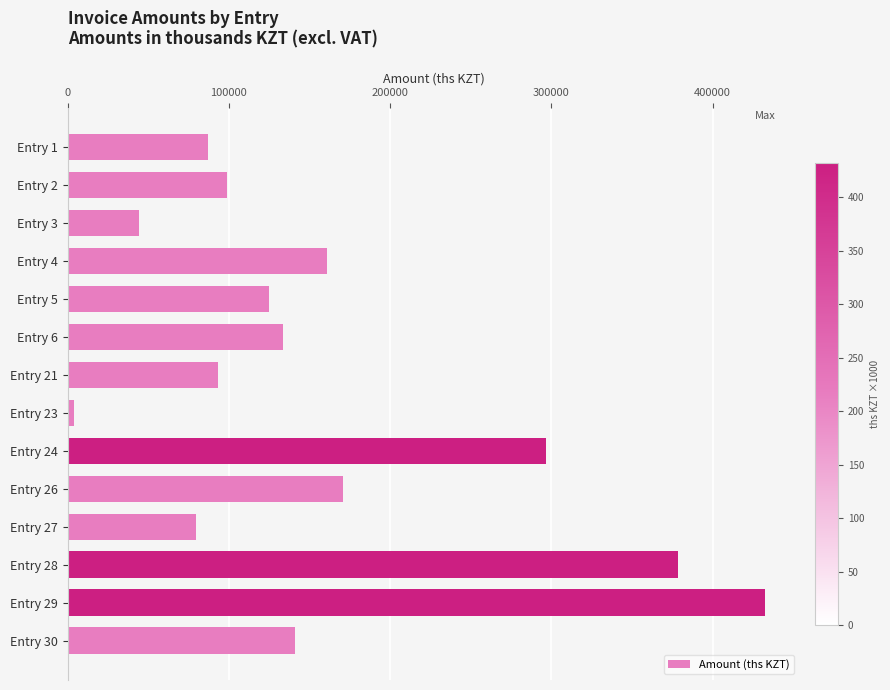

How many values are below 133483?

7